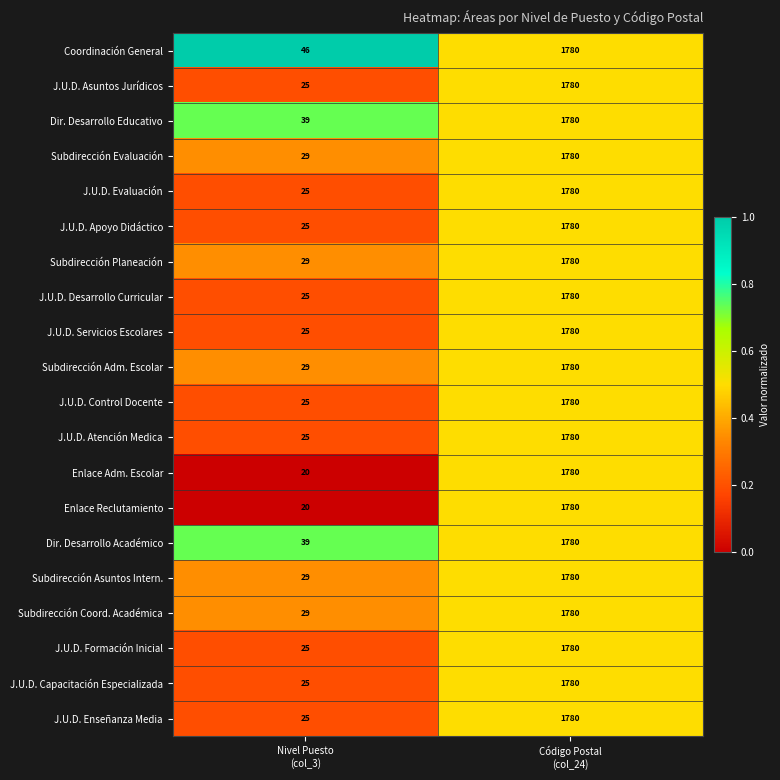

What is the difference between the maximum and minimum values in the Subdirección Adm. Escolar series?

1751